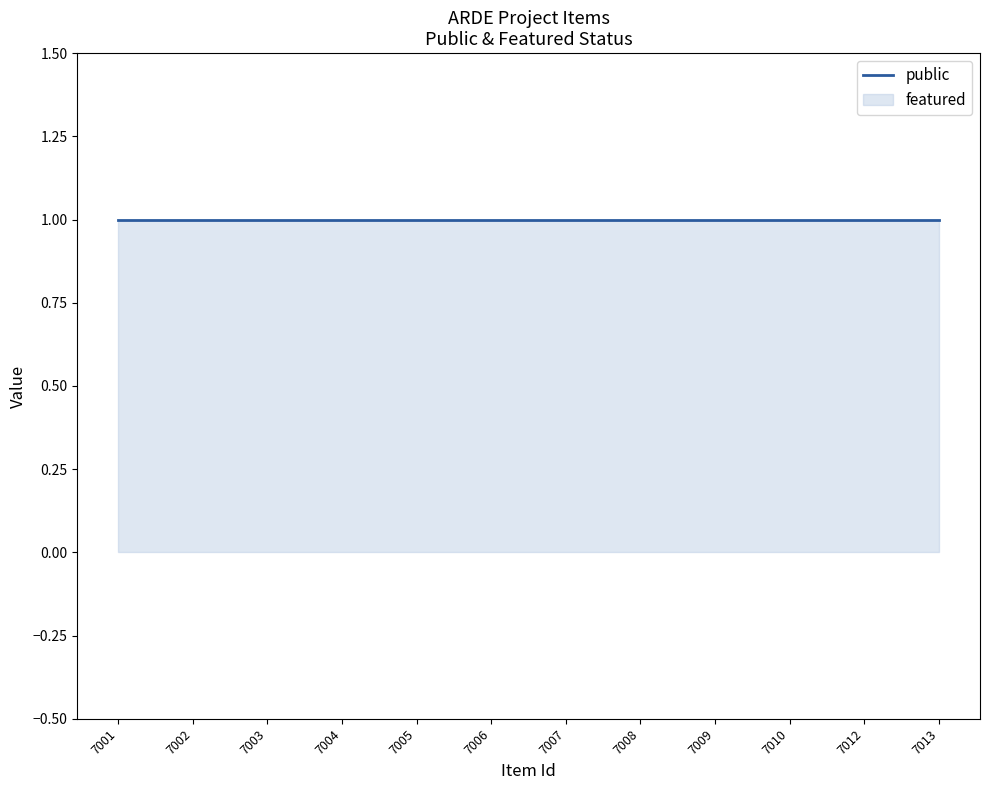

What are all the series names shown in the legend?

public, featured